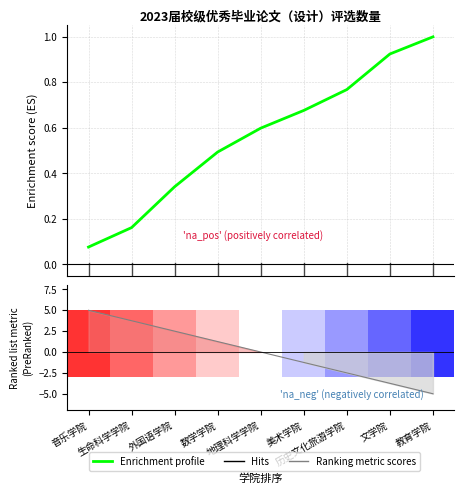

List the labels in order of Enrichment profile value, smallest first.

音乐学院, 生命科学学院, 外国语学院, 数学学院, 地理科学学院, 美术学院, 历史文化旅游学院, 文学院, 教育学院